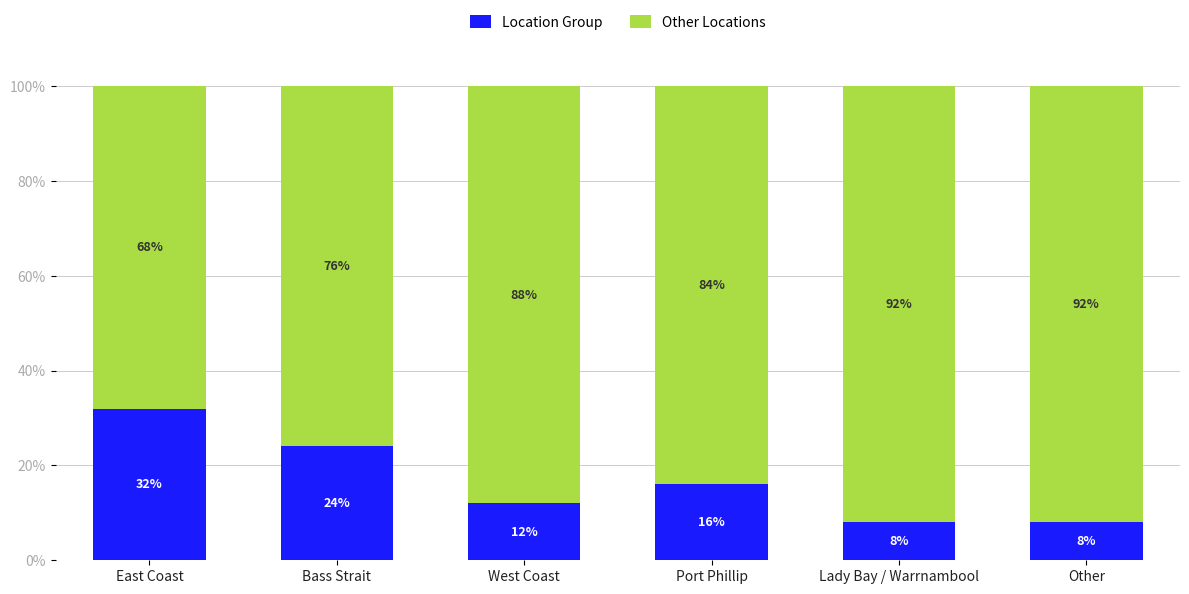

Are the bars horizontal?

No